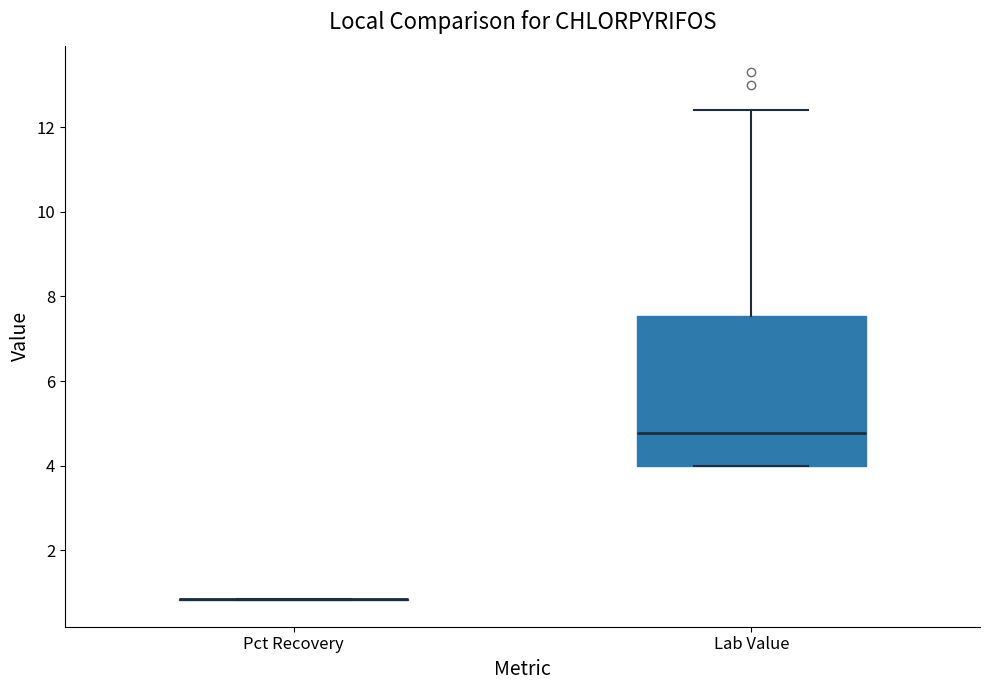

Reading left to right, read every box against the y-axis: the position of its median line, the range the box covers, and the ends of its whiskers. The values are not printed on the chart, so give them approximately, as read against the axis.

Pct Recovery: box collapsed to a line at 0.8, whiskers 0.8 to 0.8
Lab Value: median 4.8, box 4.0 to 7.6, whiskers 4.0 to 12.4